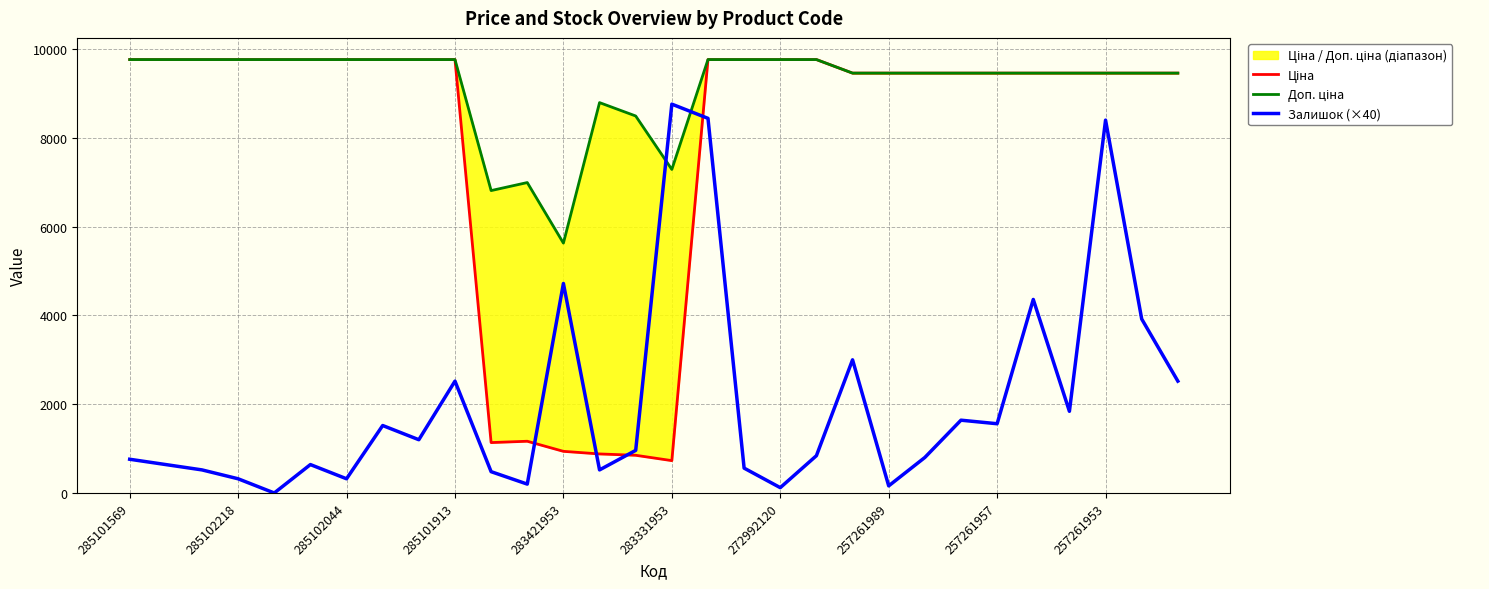

How many intersections are there between Залишок (×40) and Ціна?

4